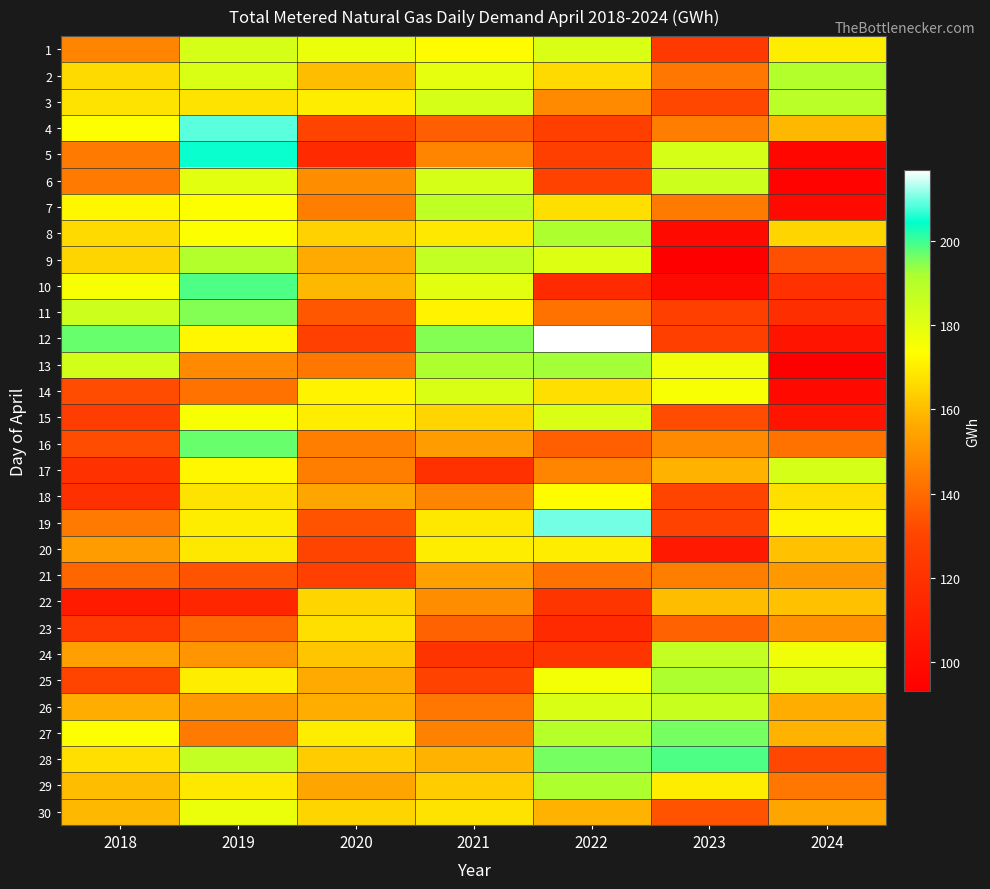

What is the total value across all series at 2024?

4325